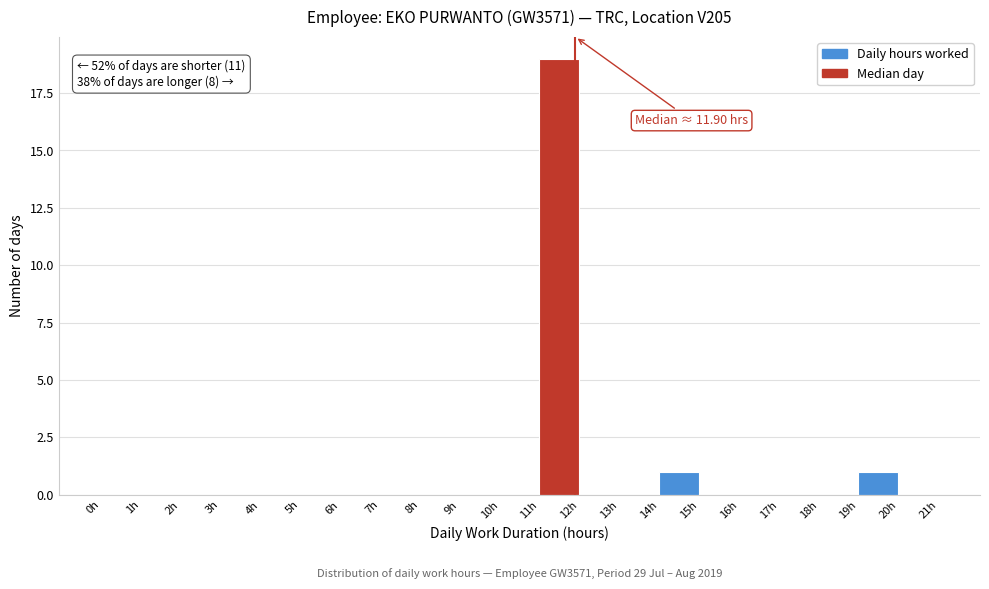

Over which range of the x-axis is the bar tallest?

11 to 12